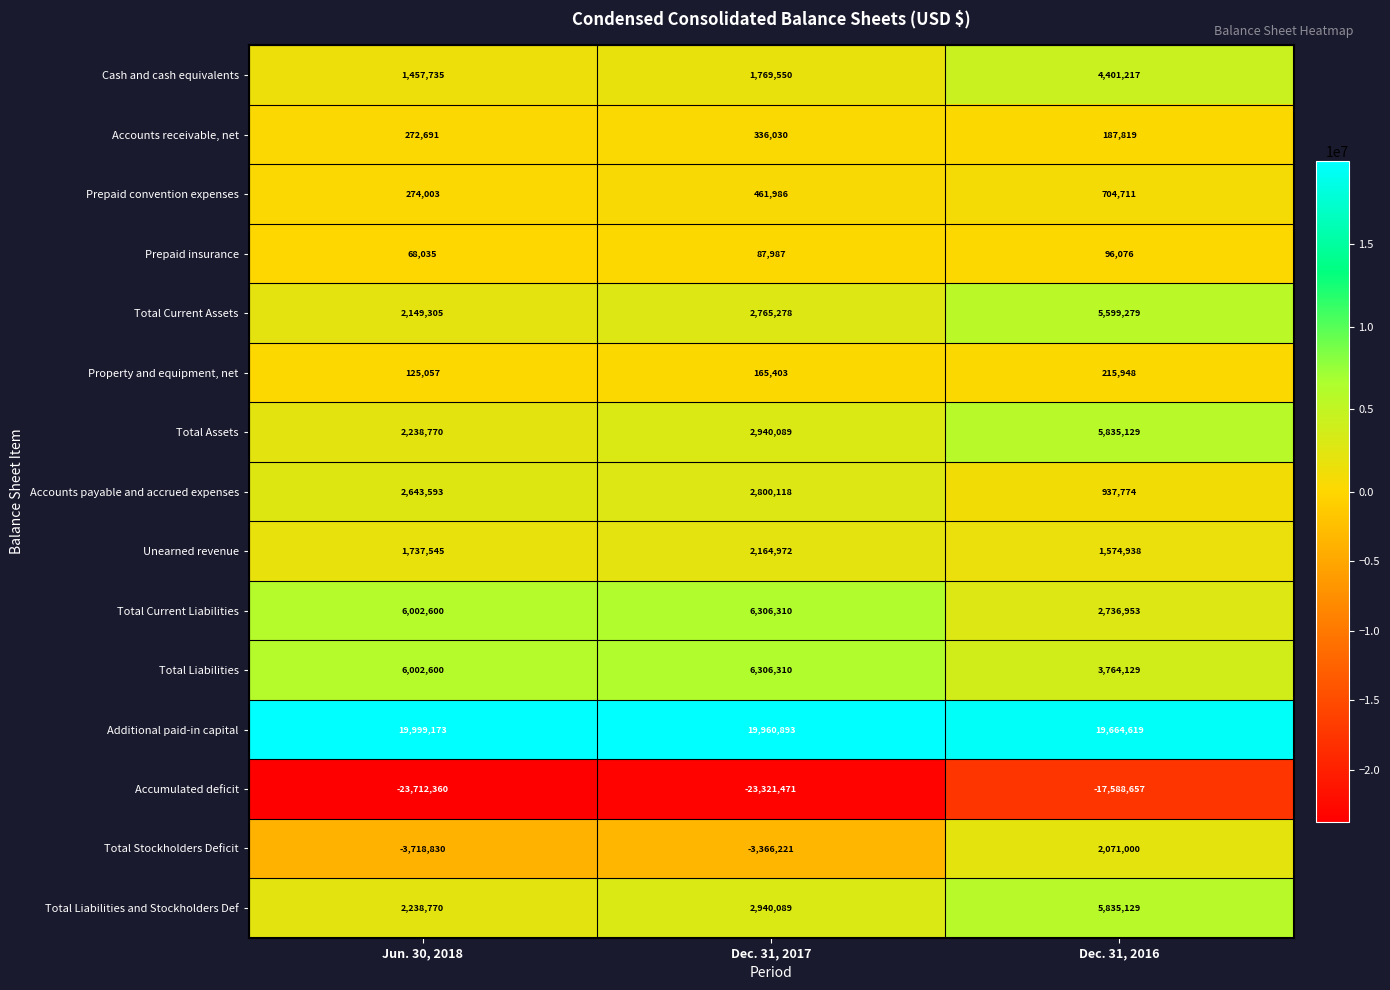

True or false: Accounts receivable, net has a value of 55289 at Dec. 31, 2016.

False